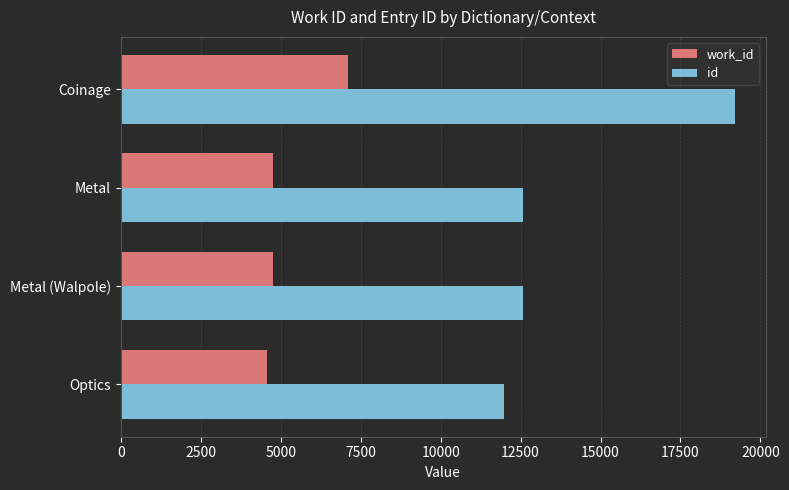

The value of id at Coinage is 19203. True or false?

True